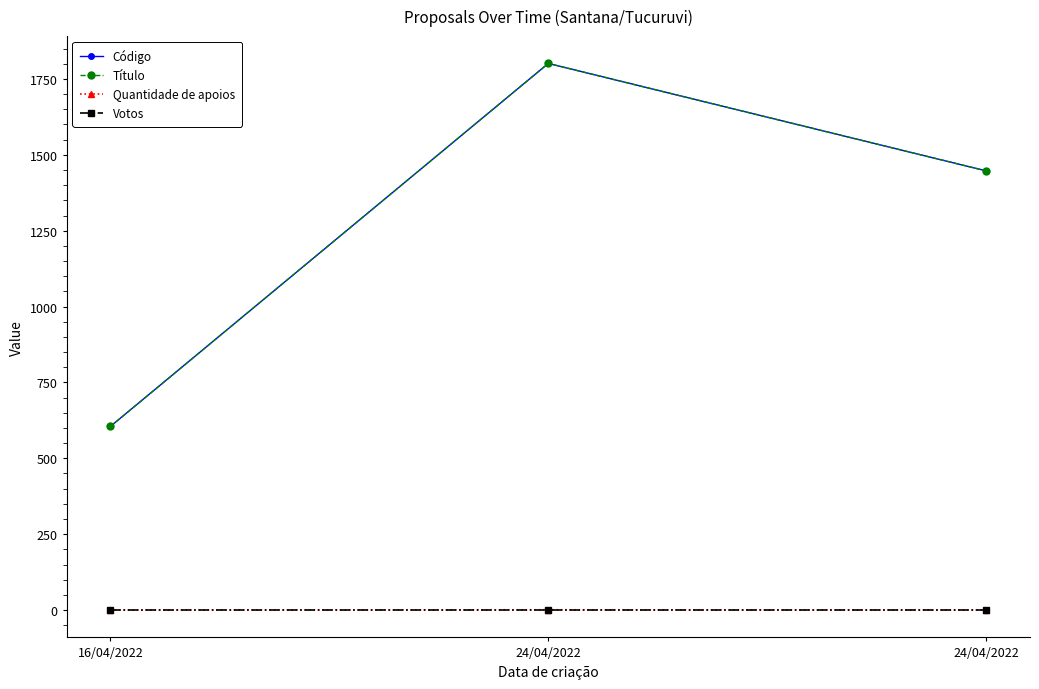

Does the chart have visible grid lines?

No